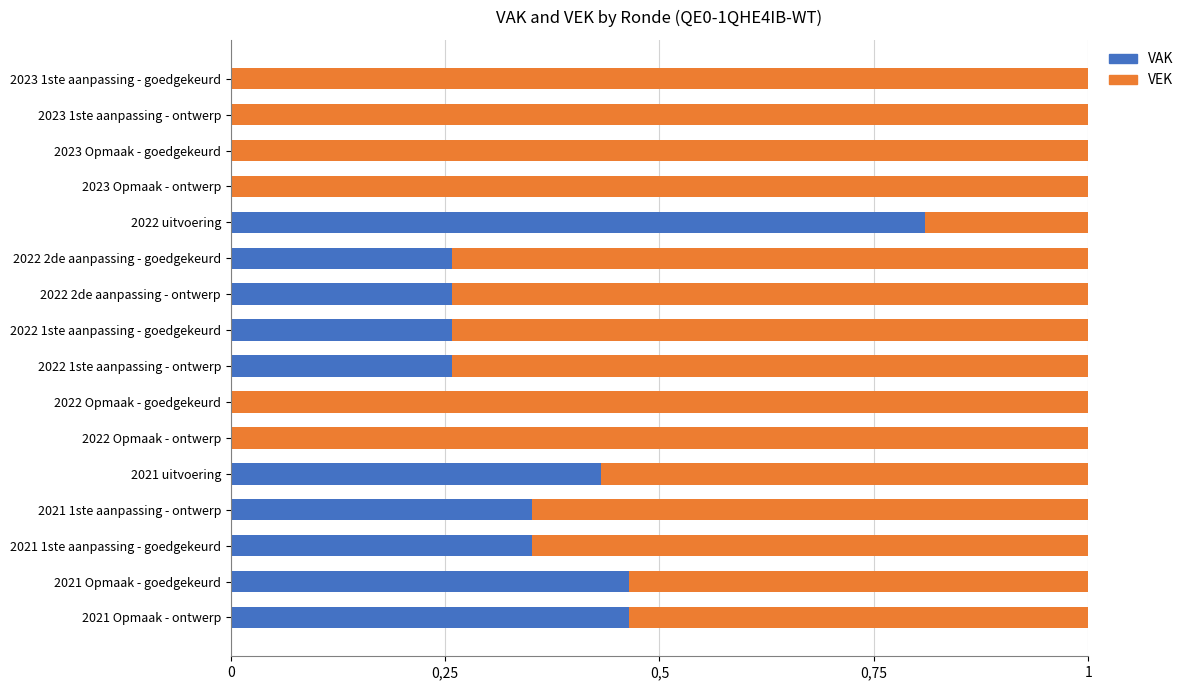

What position from the right is 2022 Opmaak - goedgekeurd?

10